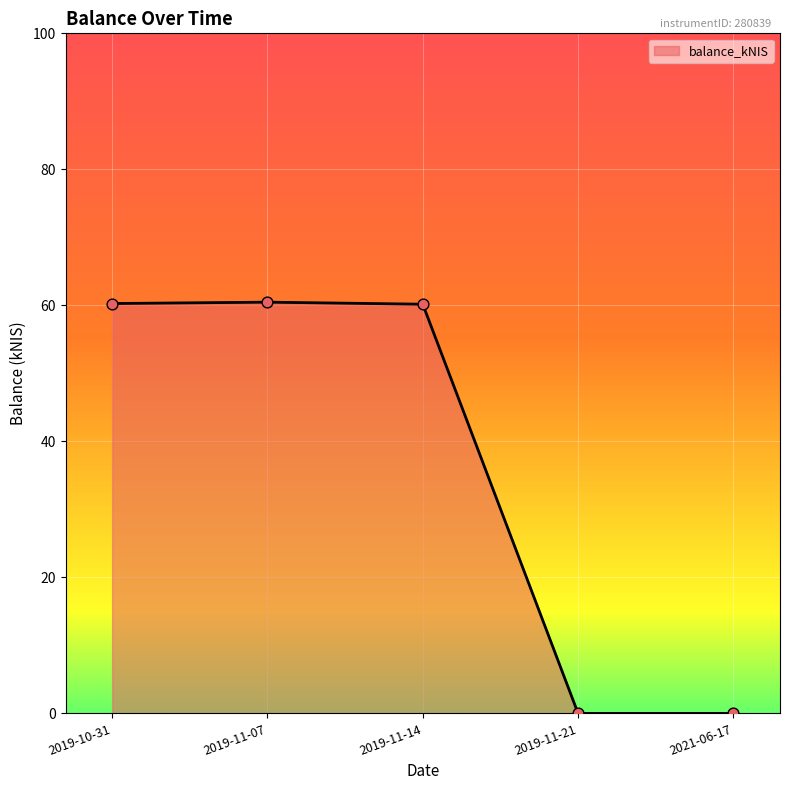

What is the change in value from 2019-10-31 to 2019-11-07?

+0.2